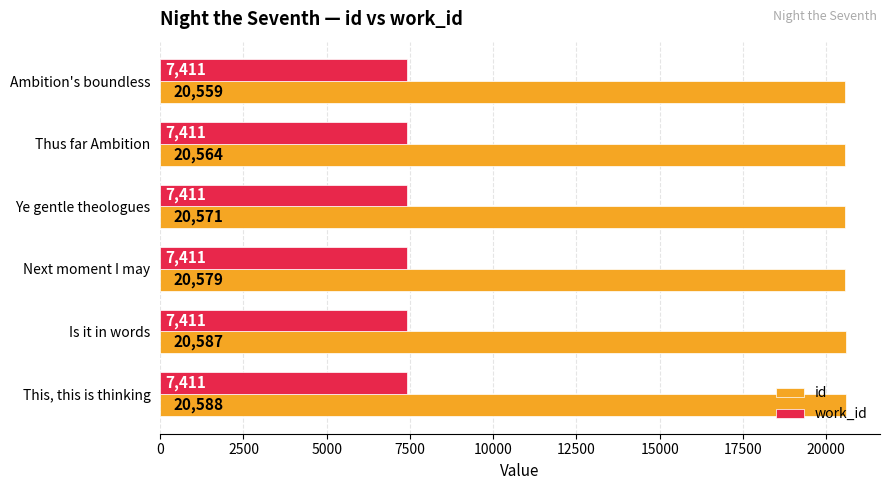

What value does the id series have at Next moment I may?

20579